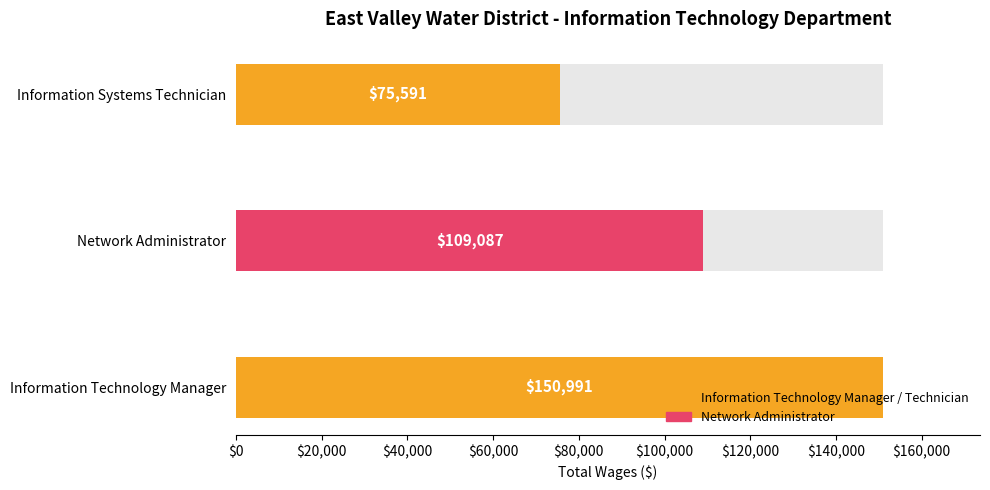

The chart shows a value of 120851 at Information Systems Technician. True or false?

False